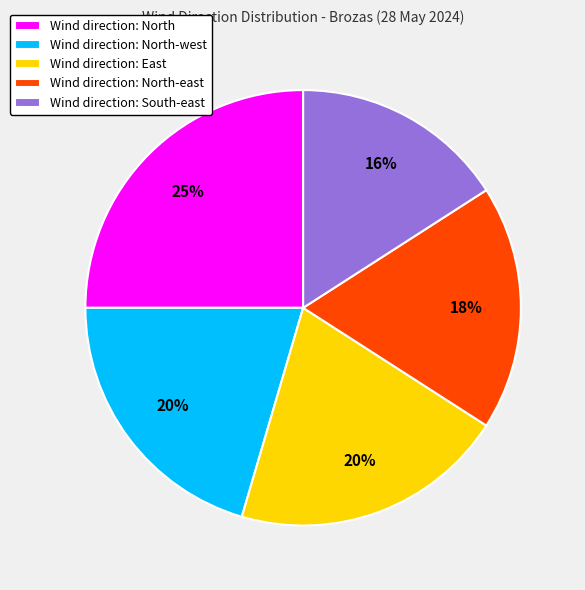

The Wind direction: North slice represents 20% of the pie. True or false?

False